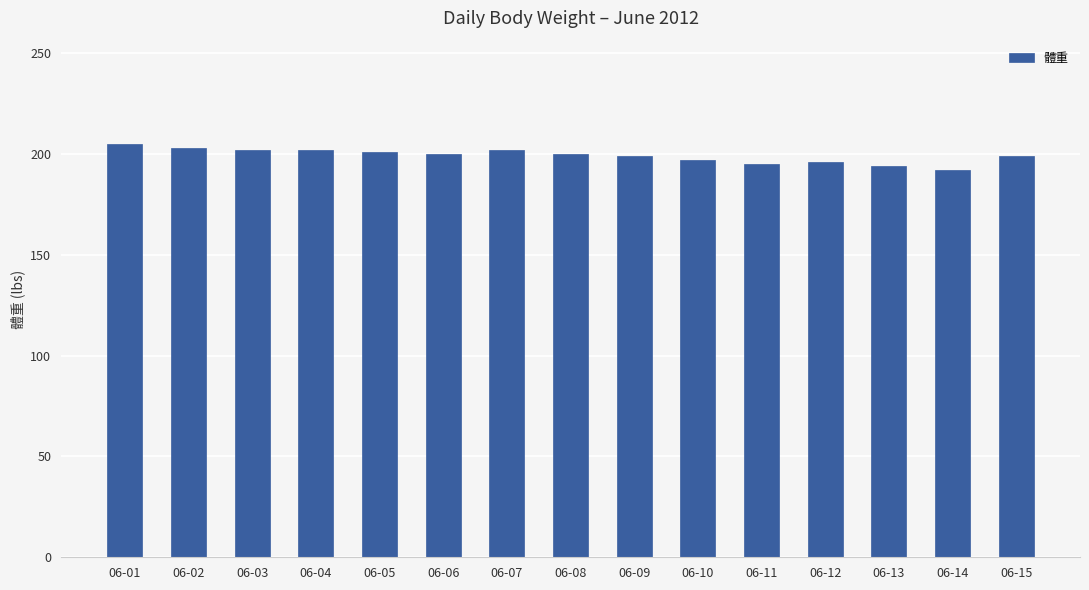

How many data points does each series have?

15